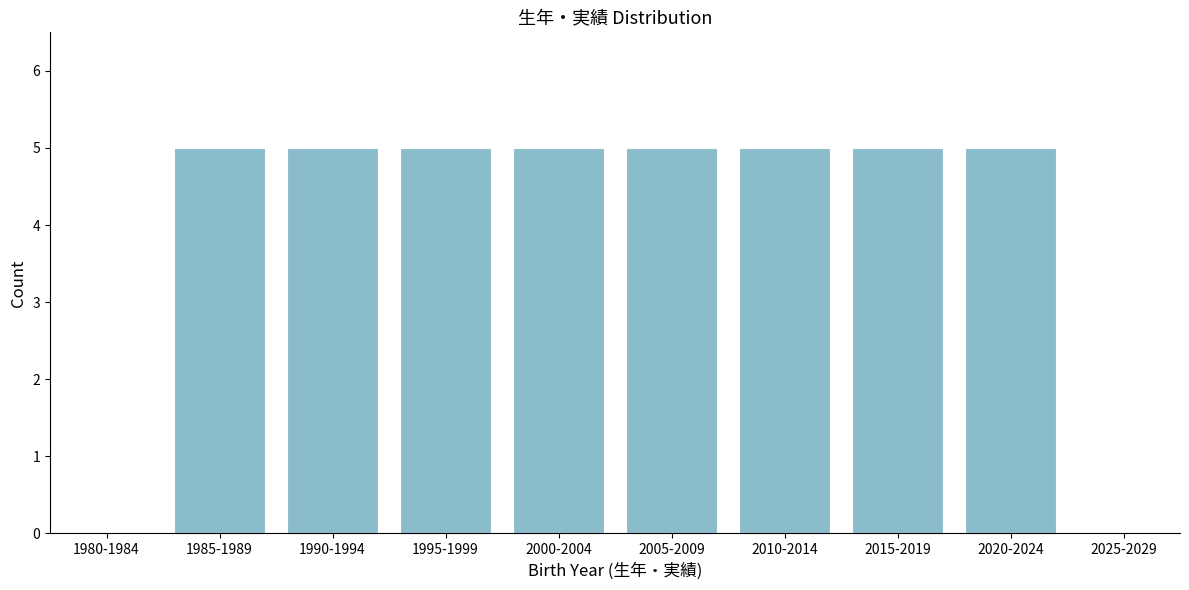

Reading left to right, what are all the values shown in this chart?

1980-1984=0	1985-1989=5	1990-1994=5	1995-1999=5	2000-2004=5	2005-2009=5	2010-2014=5	2015-2019=5	2020-2024=5	2025-2029=0